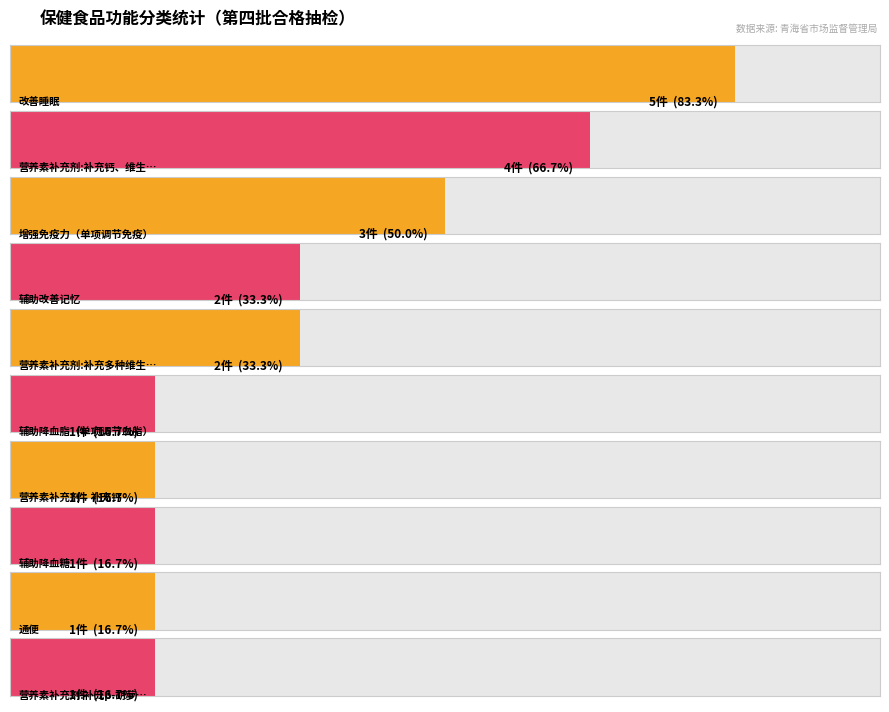

At which label does the data first exceed 2?

改善睡眠